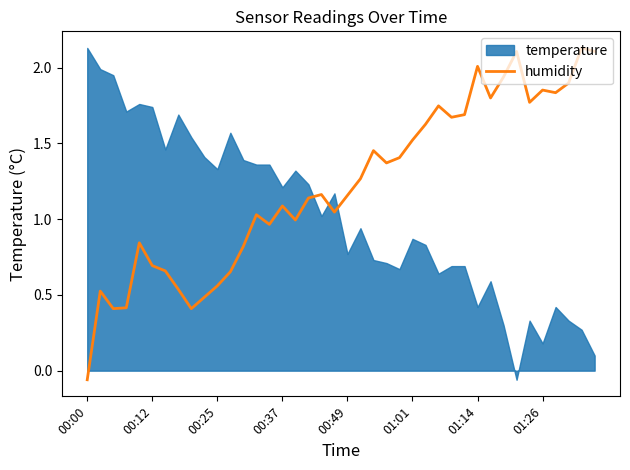

The humidity series shows 2.7 at 01:14. True or false?

False